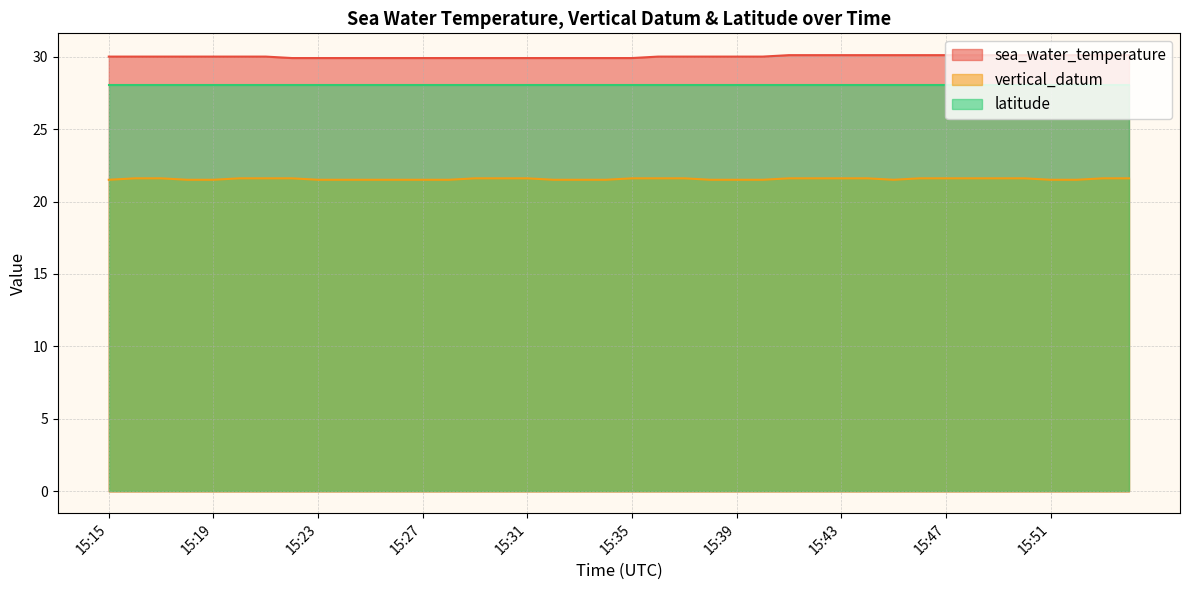

At which category is the sum across all series the highest?

15:41